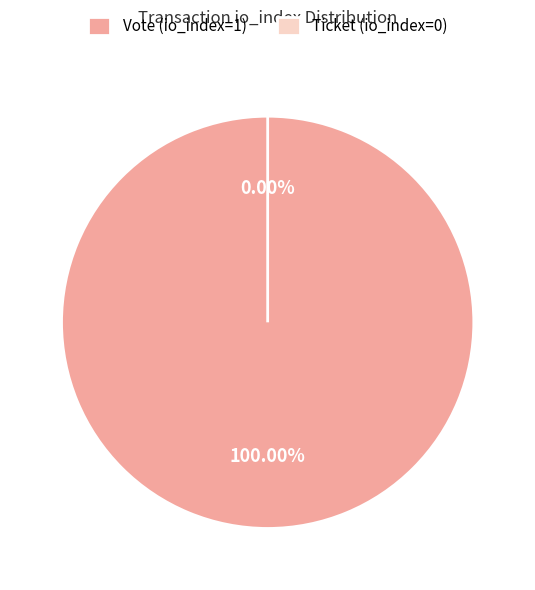

Between Ticket (io_index=0) and Vote (io_index=1), which is larger?

Vote (io_index=1)